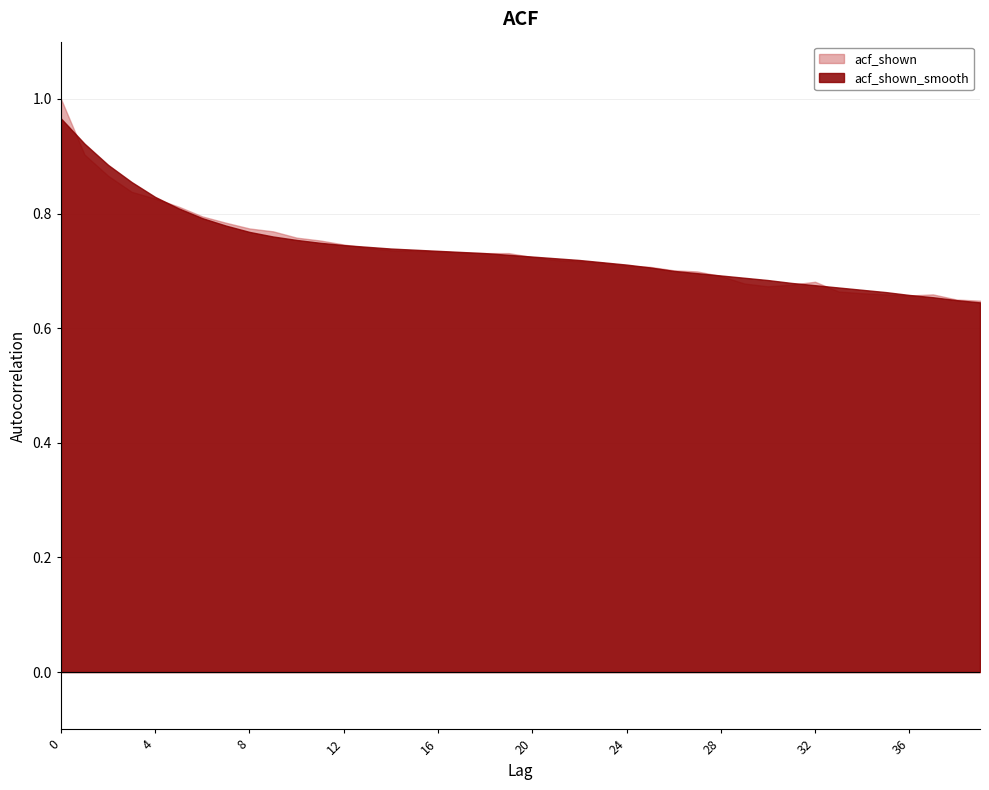

Between 7 and 22, which is larger?

7